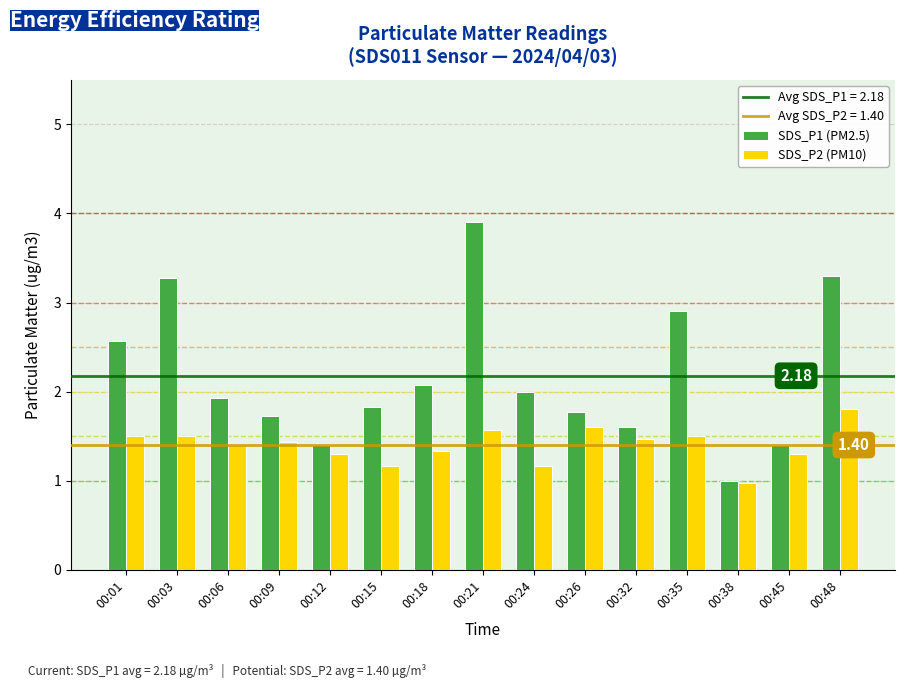

How many bars are there in total?

30